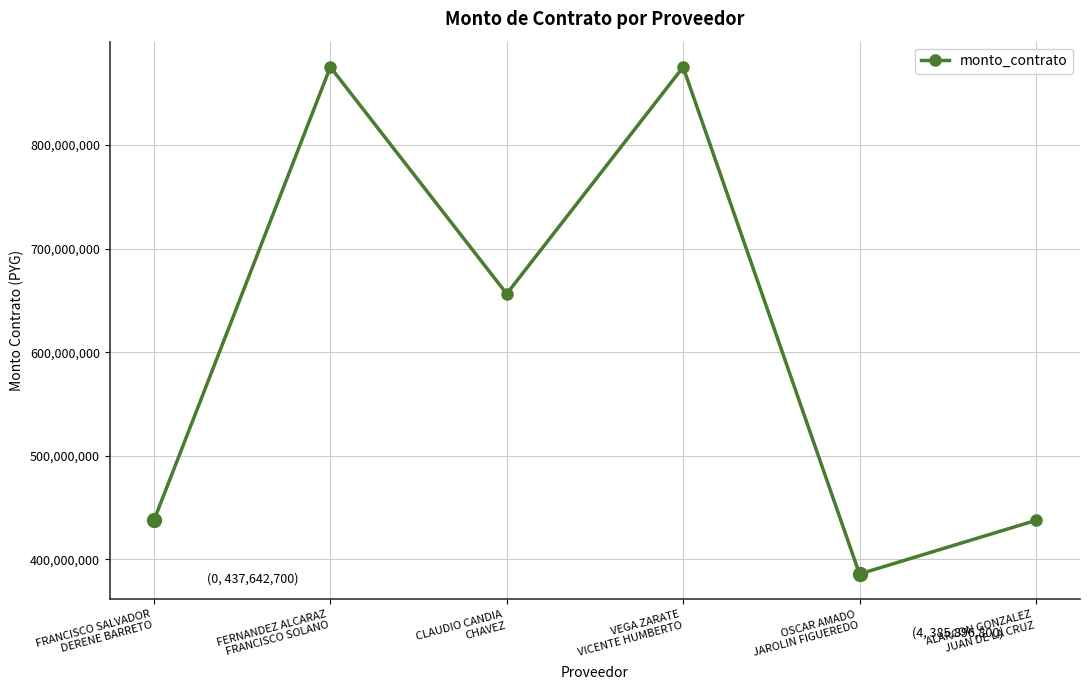

The chart shows a value of 875357900 at FERNANDEZ ALCARAZ
FRANCISCO SOLANO. True or false?

True